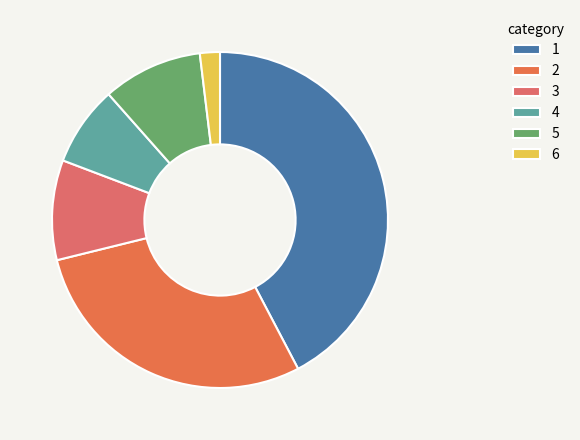

Count the number of slices in the pie.

6